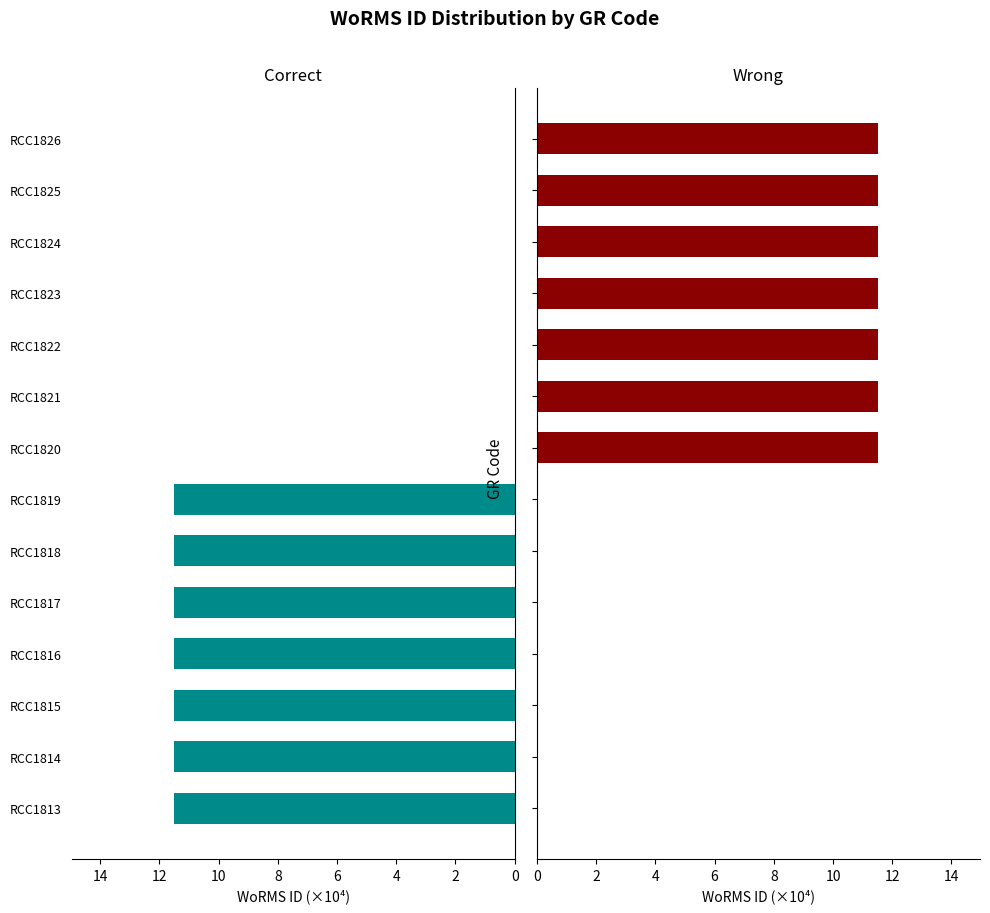

Between RCC1816 and RCC1813, which is larger?

RCC1816